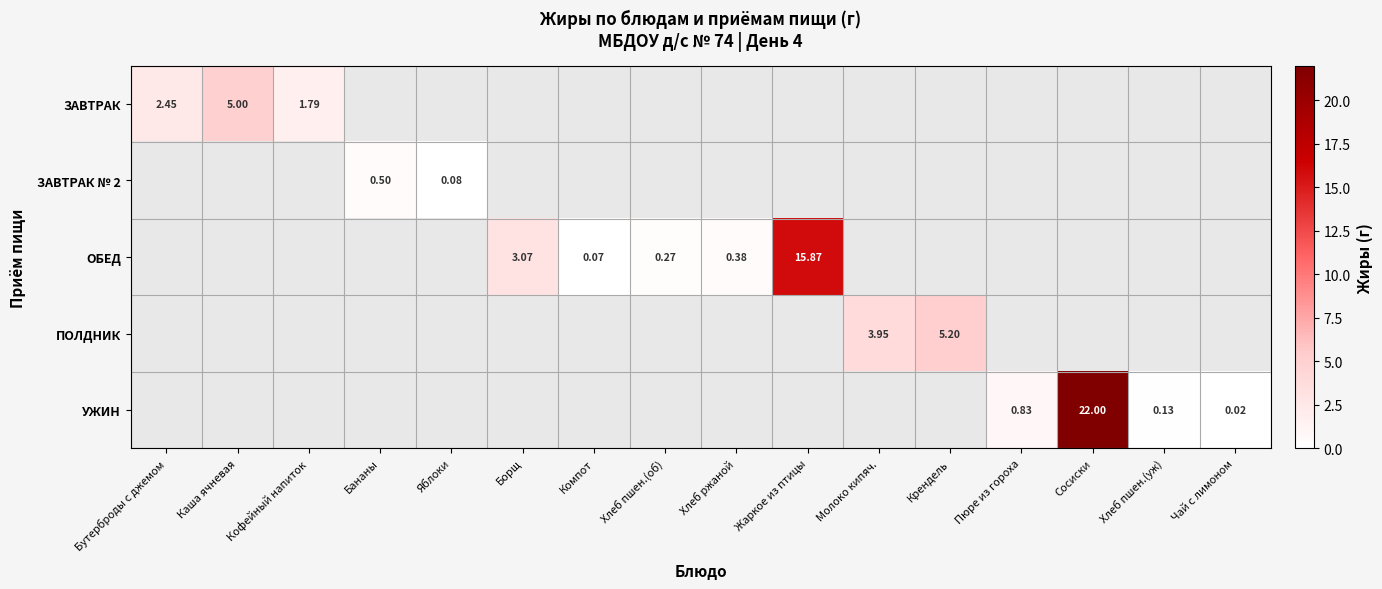

How many values in the ОБЕД series are below 3?

3